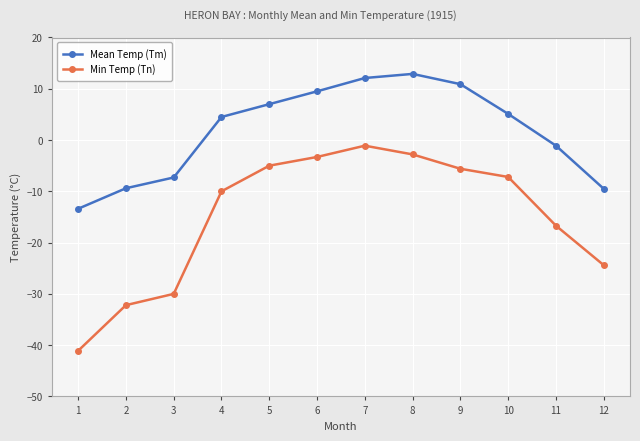

Rank the series by their average value, from highest to lowest.

Mean Temp (Tm), Min Temp (Tn)